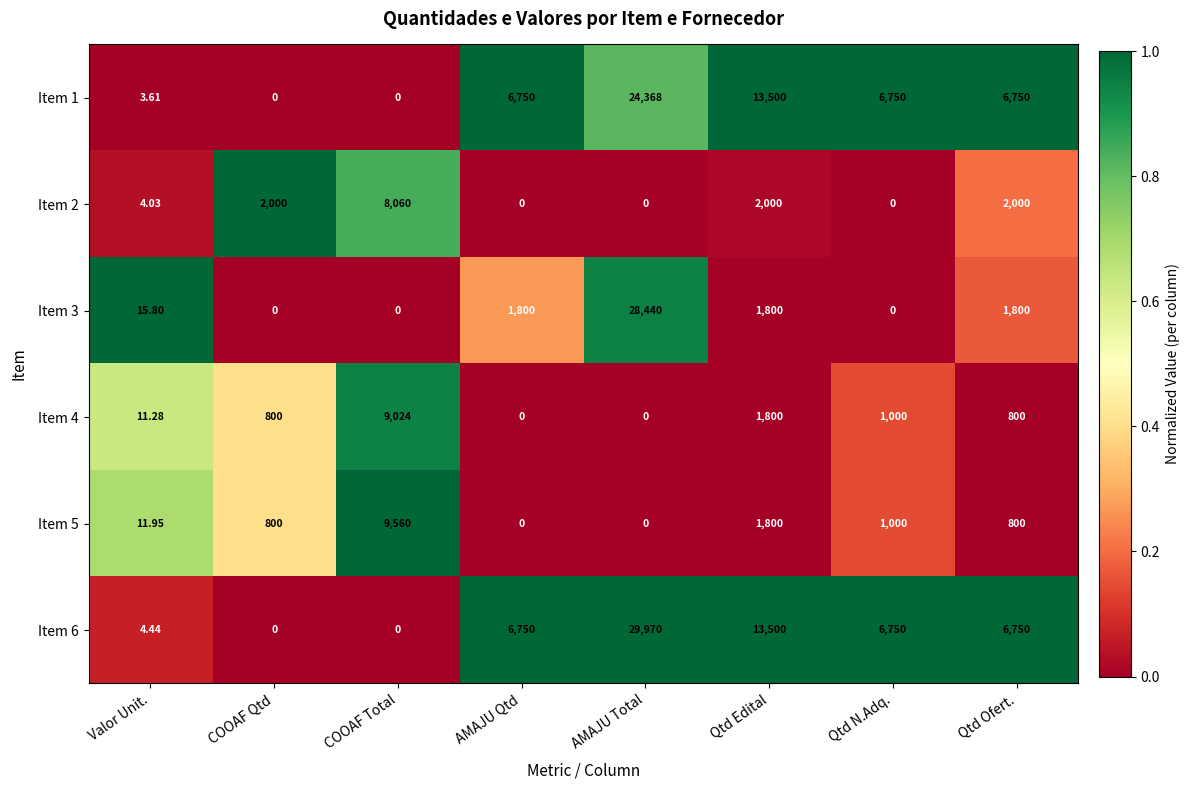

Which category has the highest value across all series?

AMAJU Total